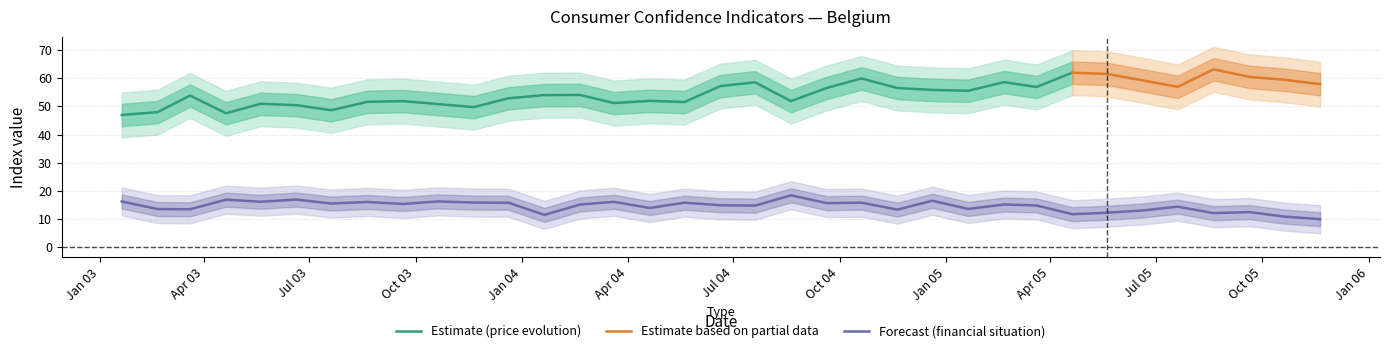

What is the minimum value for Forecast (financial situation)?

9.8